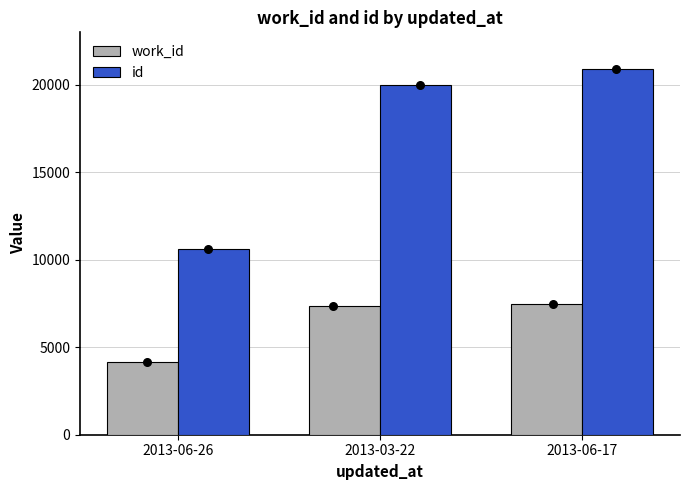

At which category is the sum across all series the highest?

2013-06-17